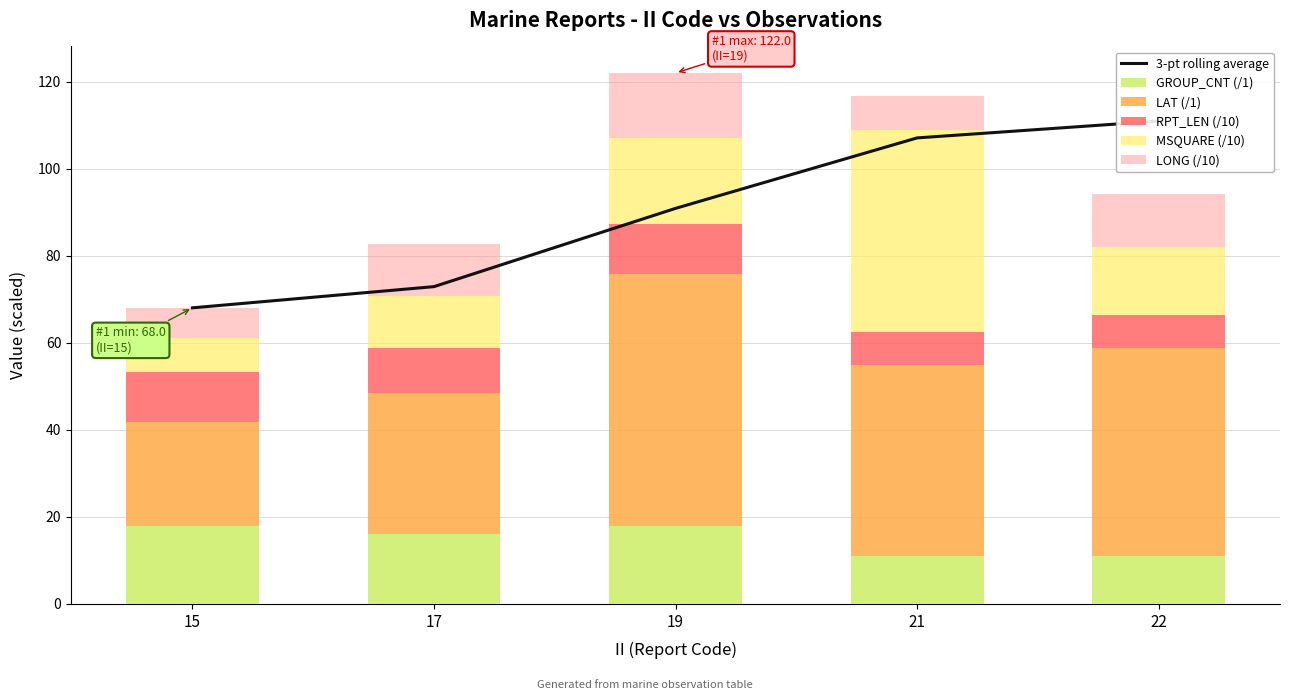

Which category has the highest value in the RPT_LEN (/10) series?

15